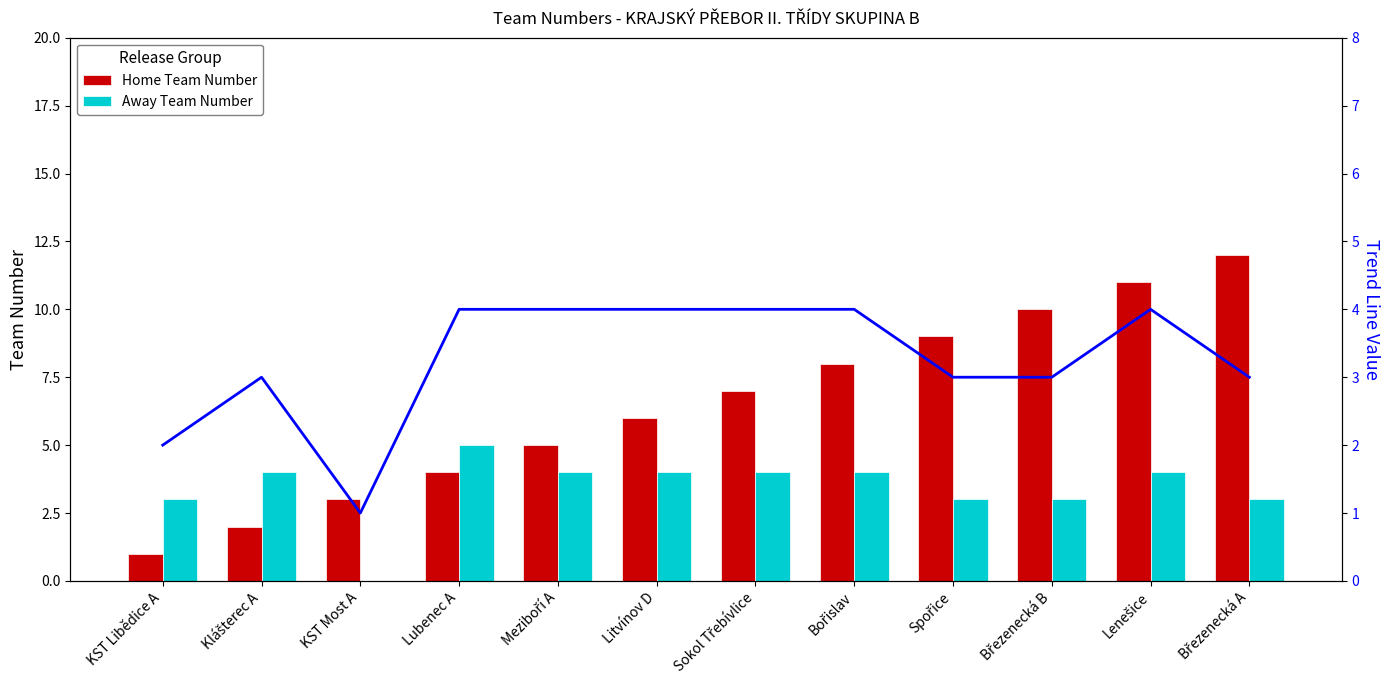

What is the label of the 1st bar from the right?

Březenecká A